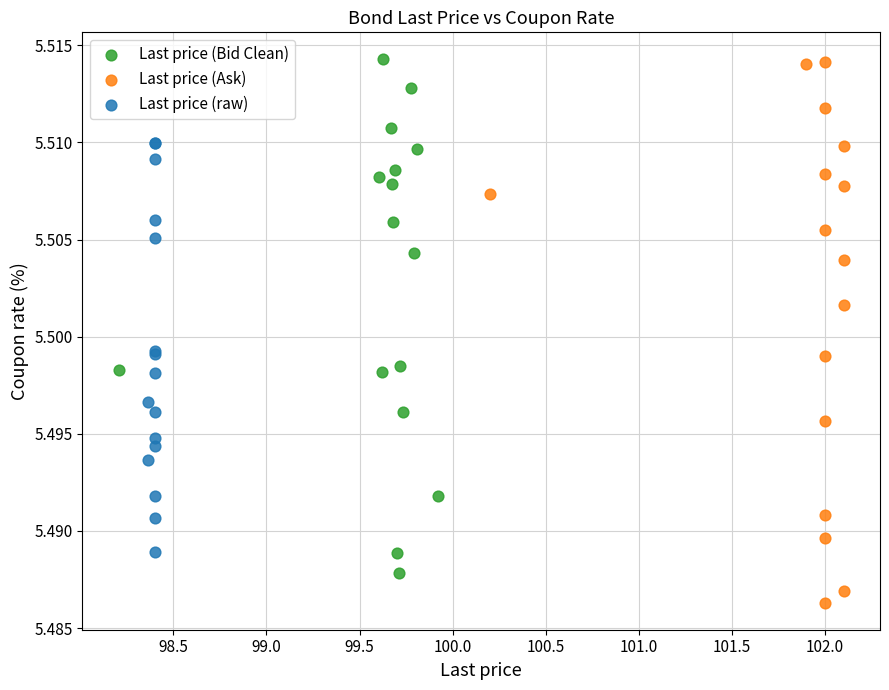

Which series has the widest spread of Y values?

Last price (Ask)